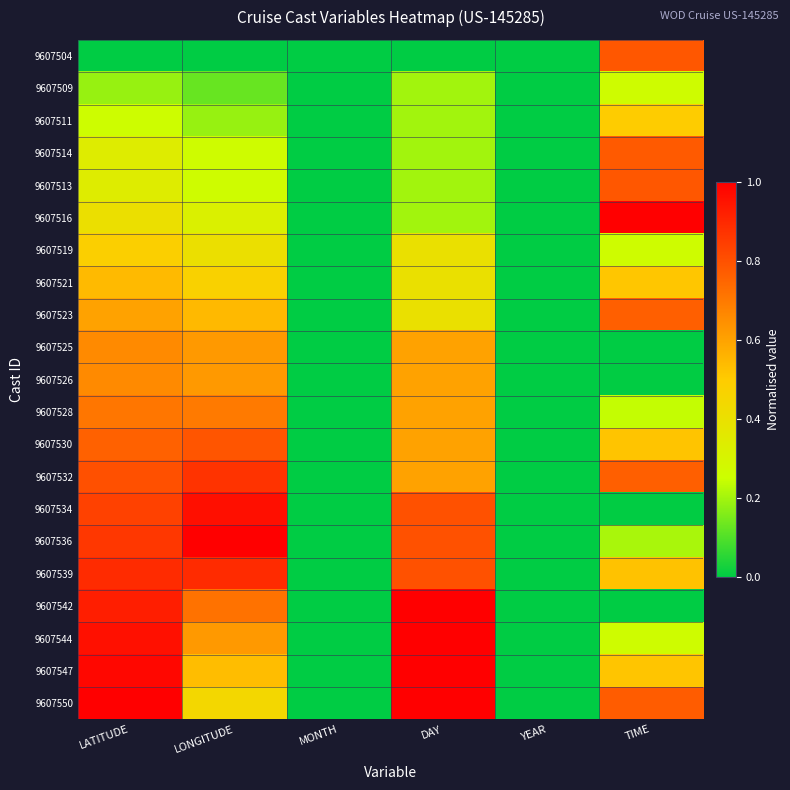

Rank the series at TIME from lowest to highest value.

9607542, 9607525, 9607526, 9607534, 9607536, 9607528, 9607519, 9607509, 9607544, 9607511, 9607521, 9607547, 9607530, 9607539, 9607523, 9607532, 9607550, 9607514, 9607513, 9607504, 9607516